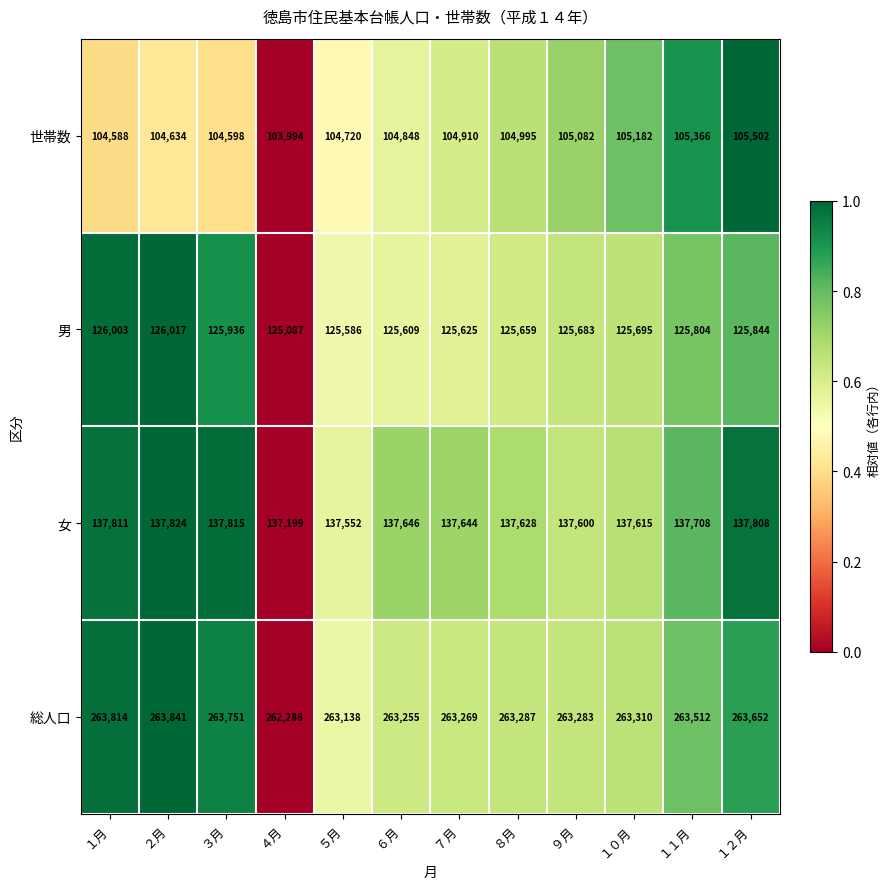

Is the value of 総人口 at ２月 greater than the value of 男 at ４月?

Yes